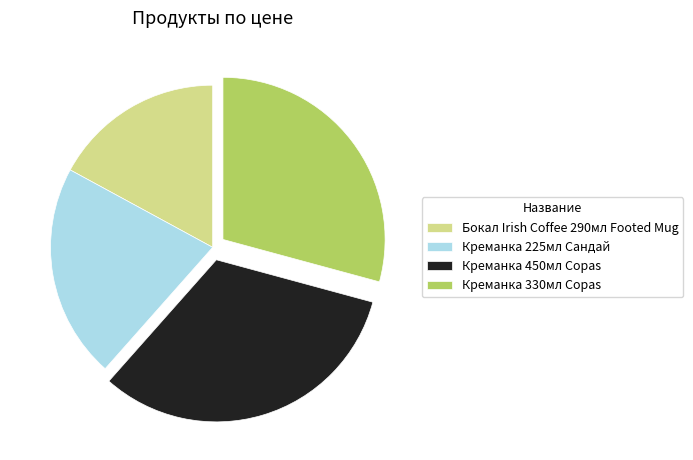

Is there any slice that represents more than half of the pie?

No